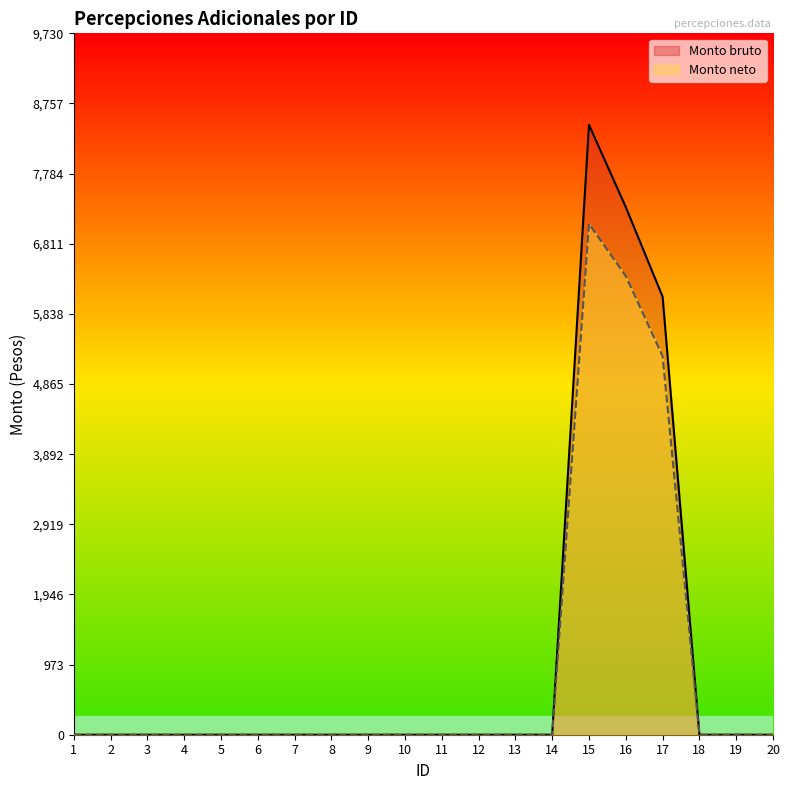

True or false: Monto bruto has a value of -5234.6 at 11.

False